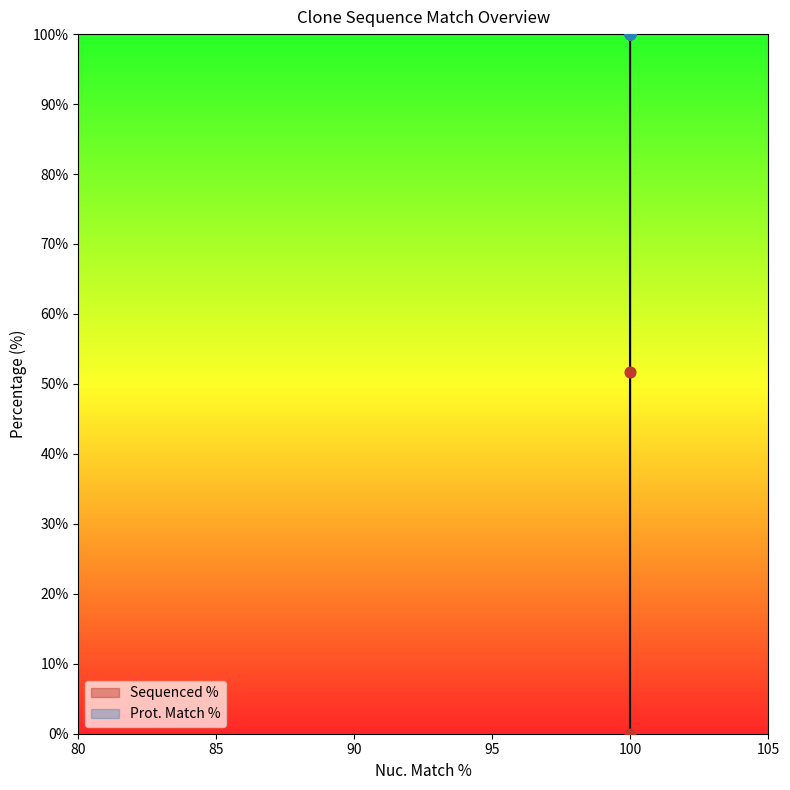

At how many categories does at least one series exceed 61?

3